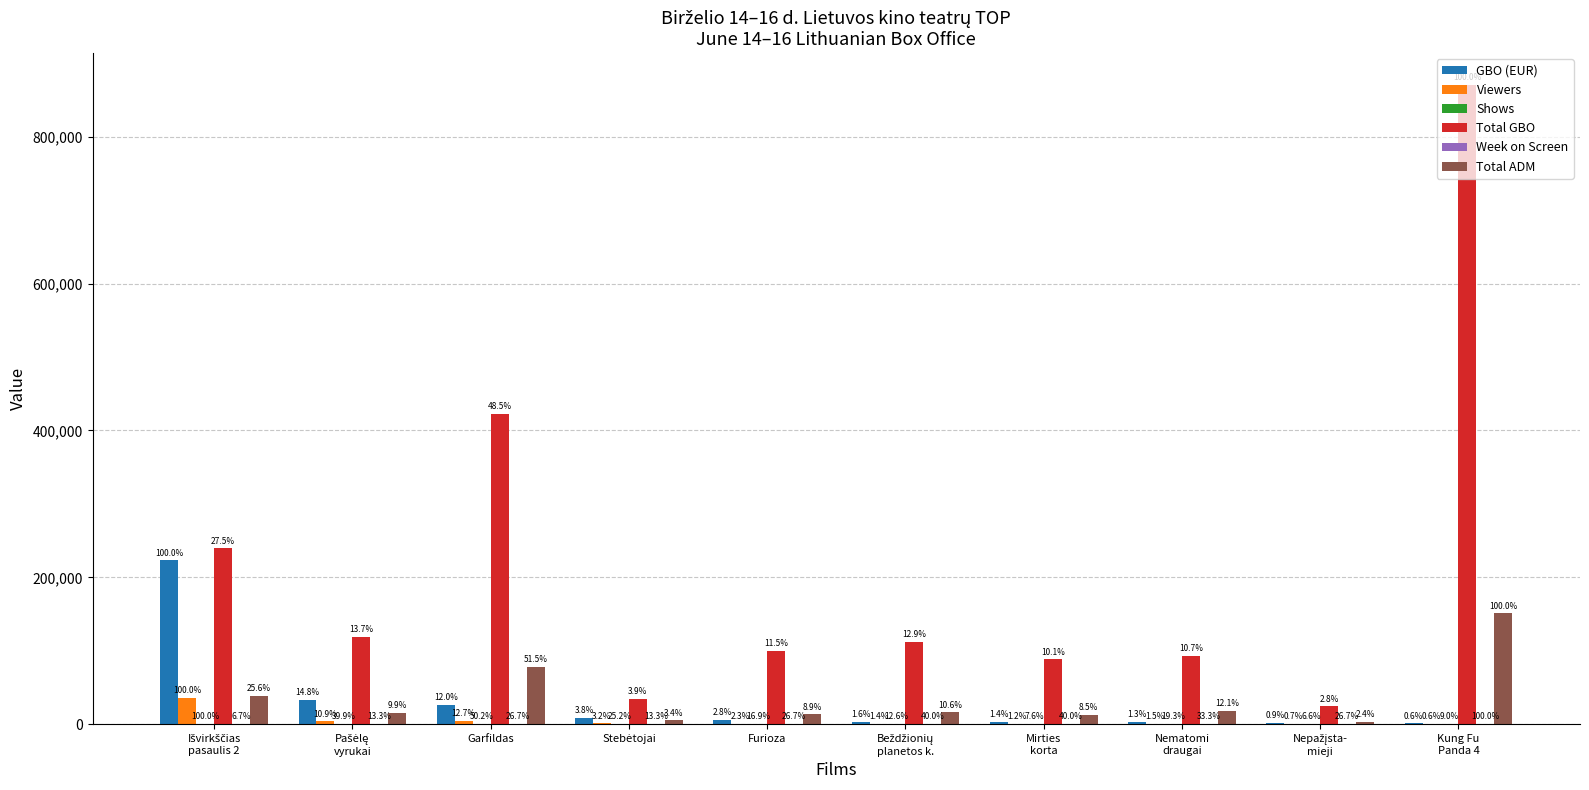

Which series changed the most between Išvirkščias
pasaulis 2 and Furioza?

GBO (EUR)